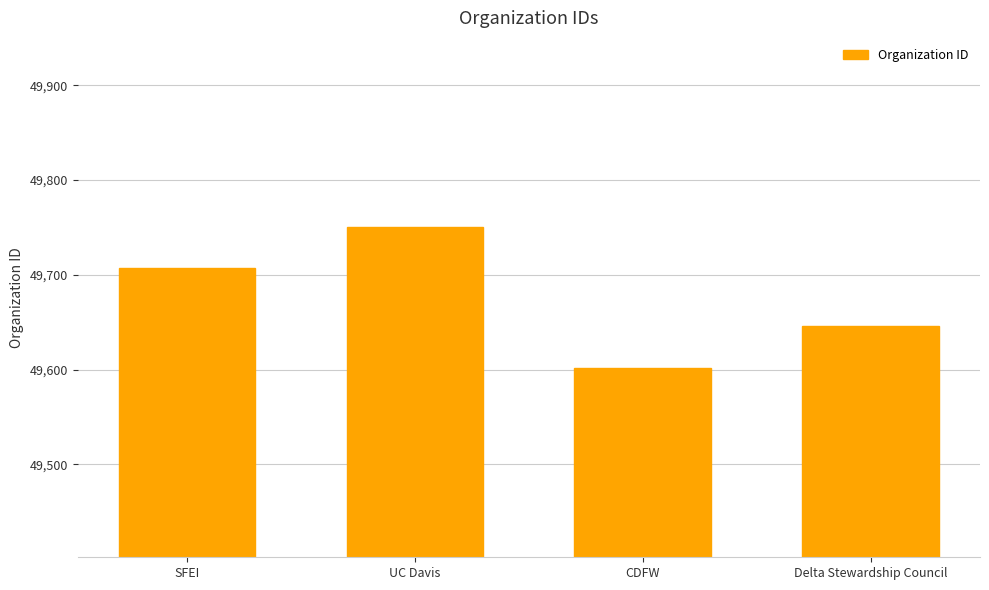

What value does the data have at SFEI?

49707